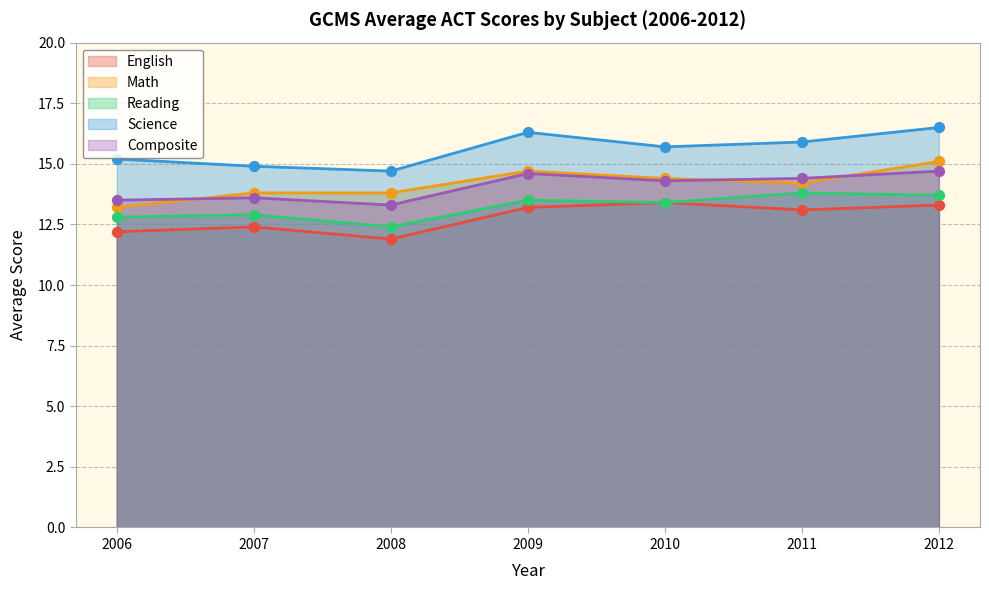

Which series has the largest Y range (max minus min)?

Math